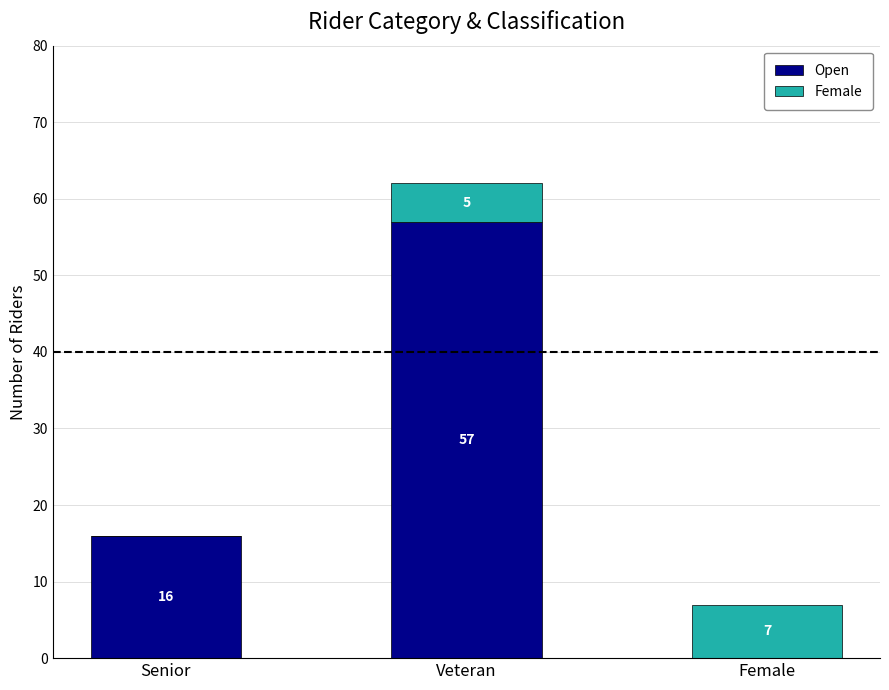

What is the total value across all series at Veteran?

62